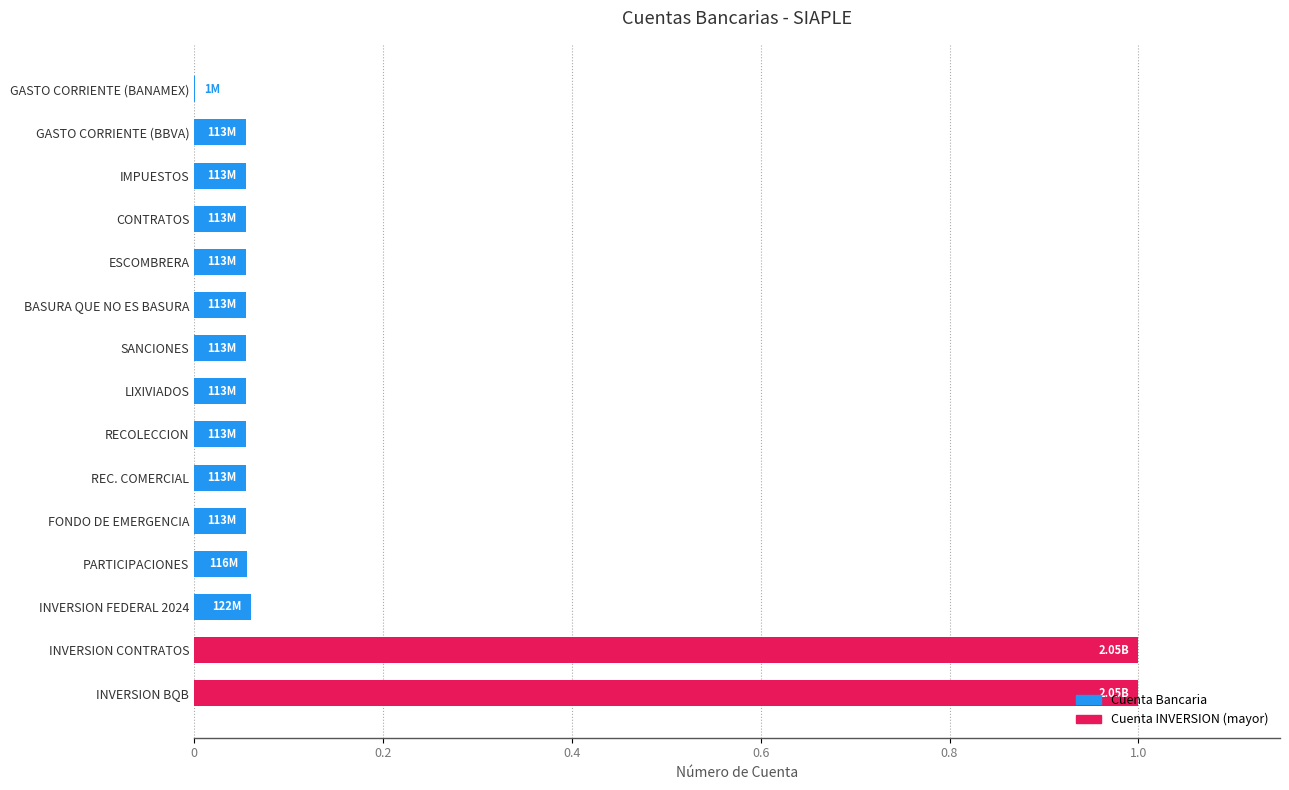

Which has a higher value, PARTICIPACIONES or INVERSION BQB?

INVERSION BQB